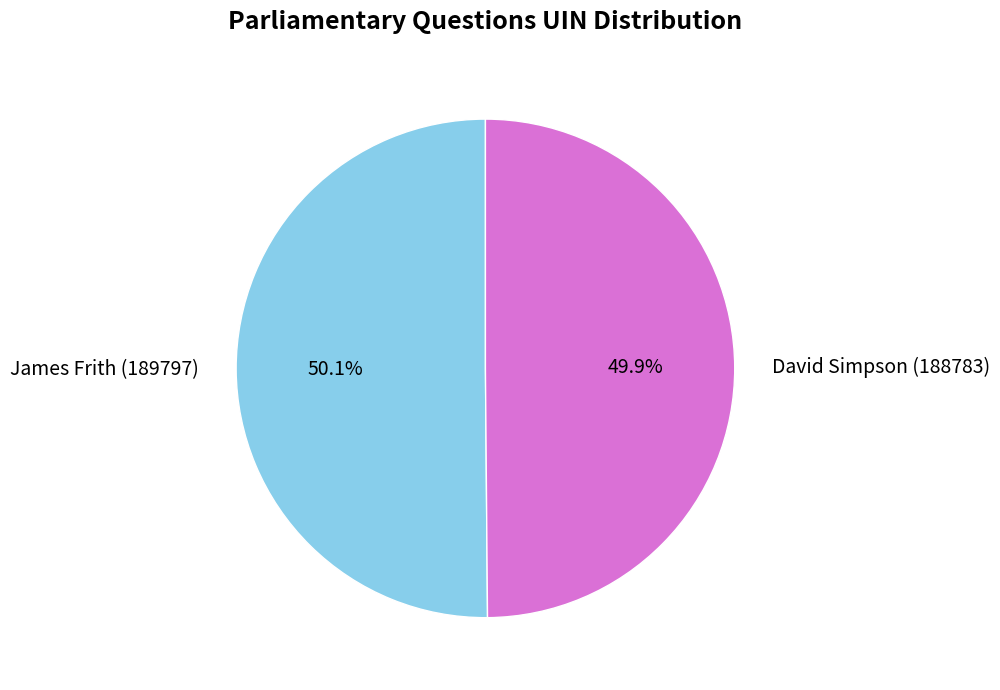

Is there a majority slice in this chart?

Yes